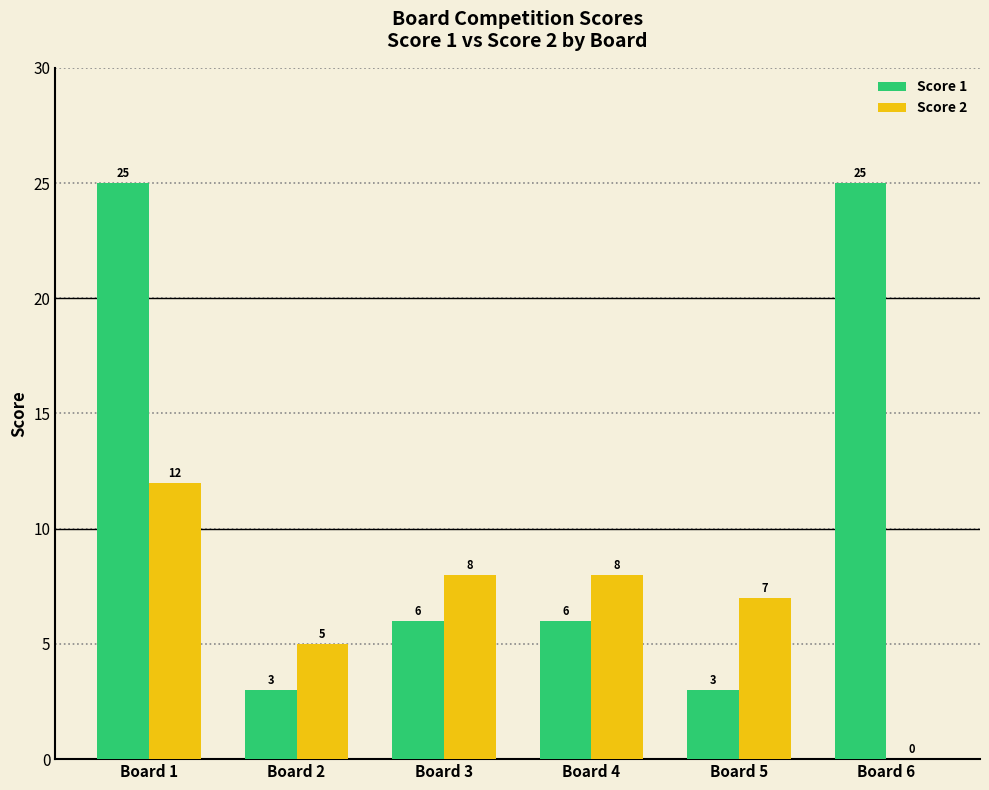

Between Board 2 and Board 6, which series saw the biggest shift?

Score 1